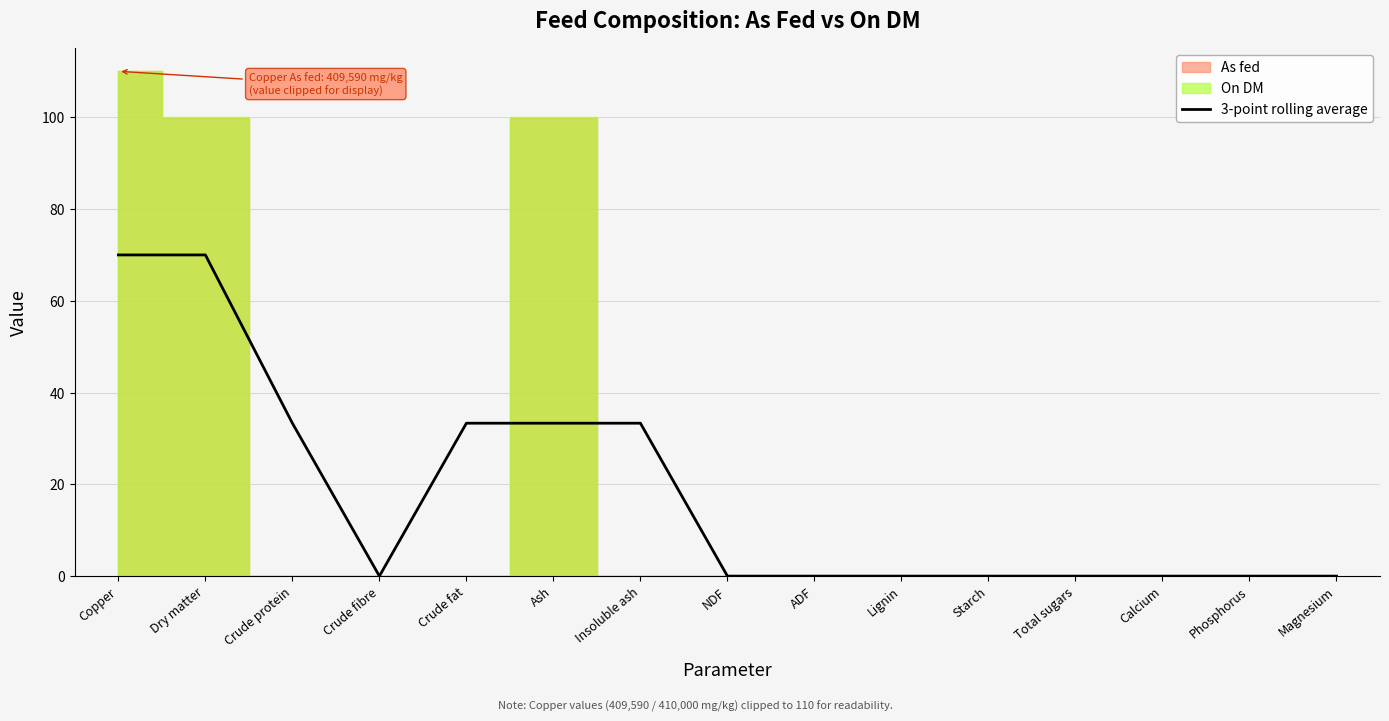

Is it true that the value at Crude fibre is 47.3?

False